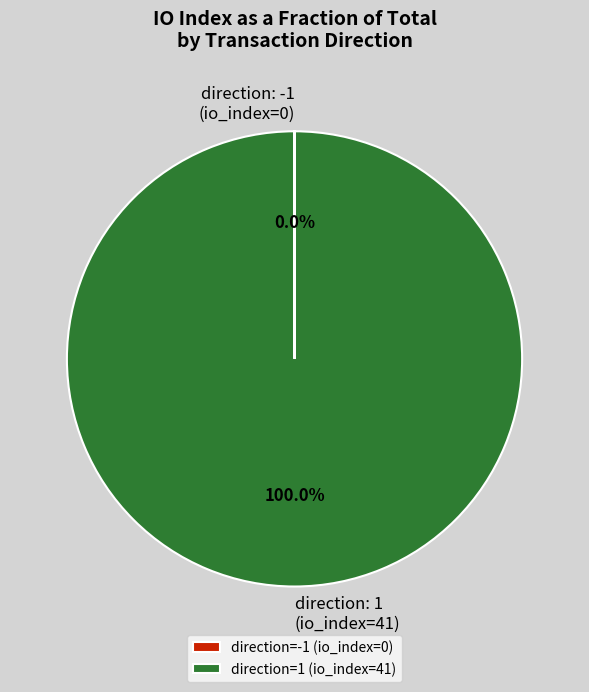

Which category has the biggest portion of the pie?

direction=1 (io_index=41)